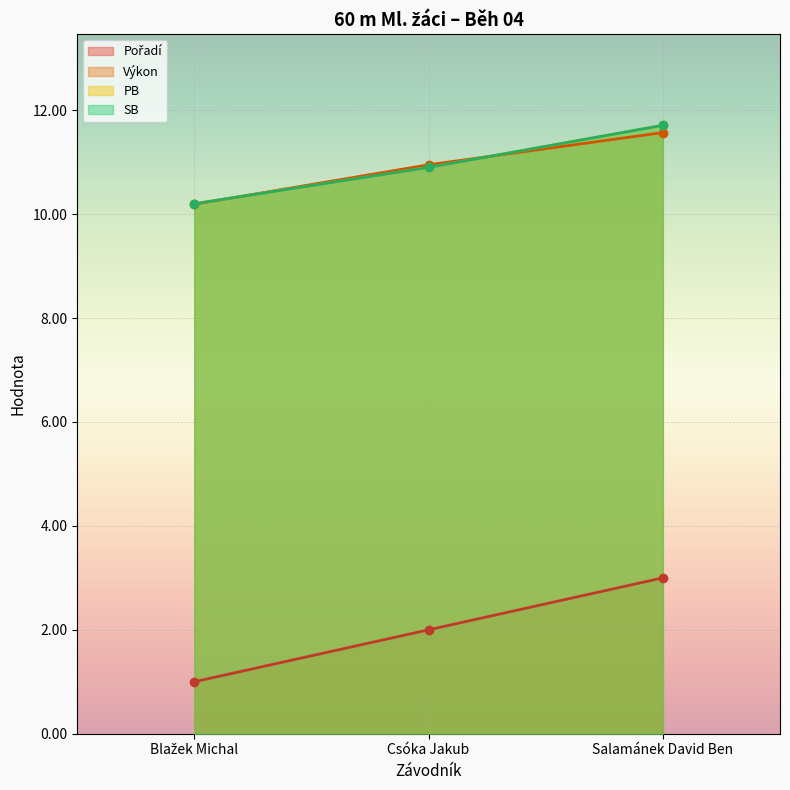

True or false: Pořadí has a value of 0.4 at Blažek Michal.

False